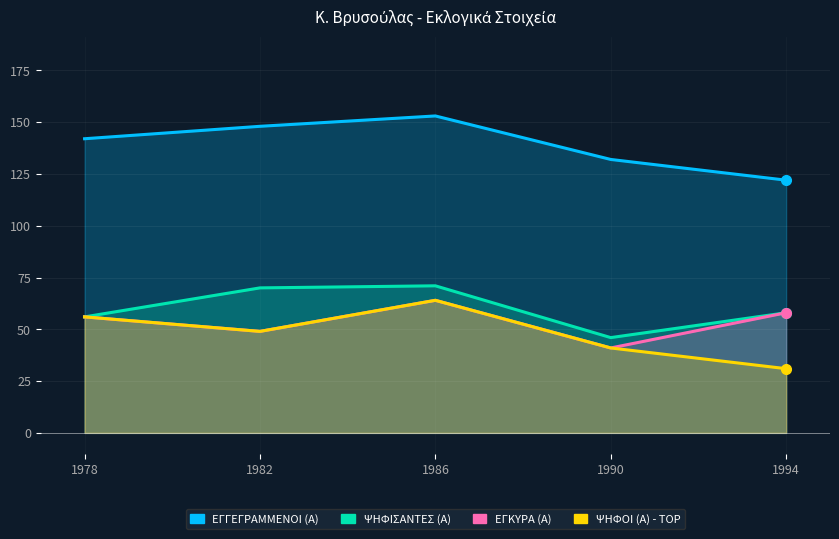

Which series has the widest spread of values?

ΨΗΦΟΙ (Α) - TOP